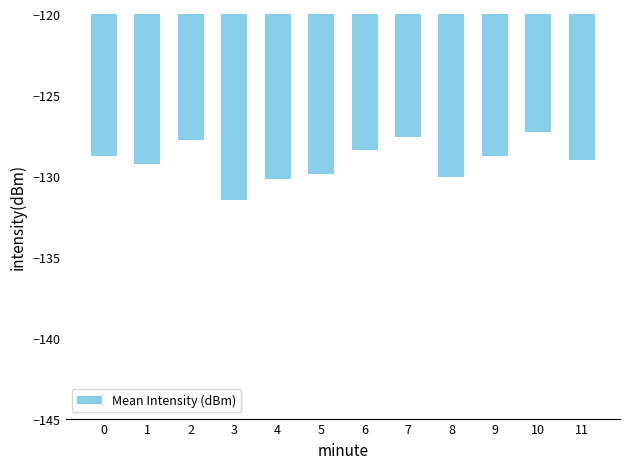

Which has a higher value, 7 or 0?

7